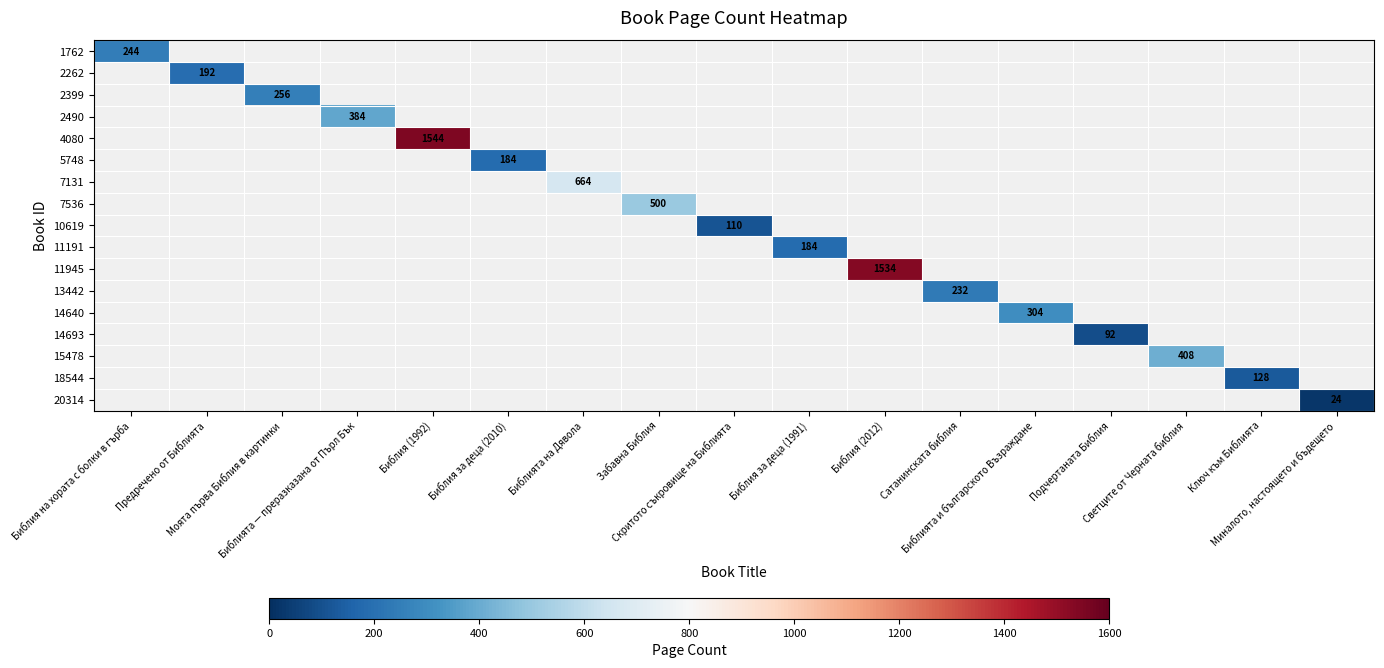

What is the greatest value displayed?

1544.0